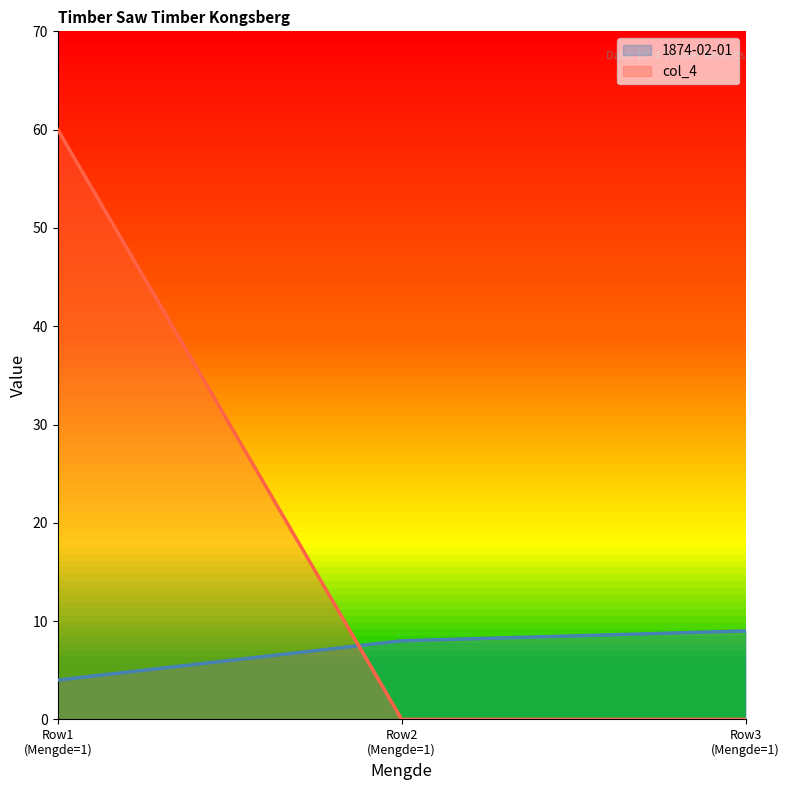

Which series has the largest range (max minus min)?

col_4